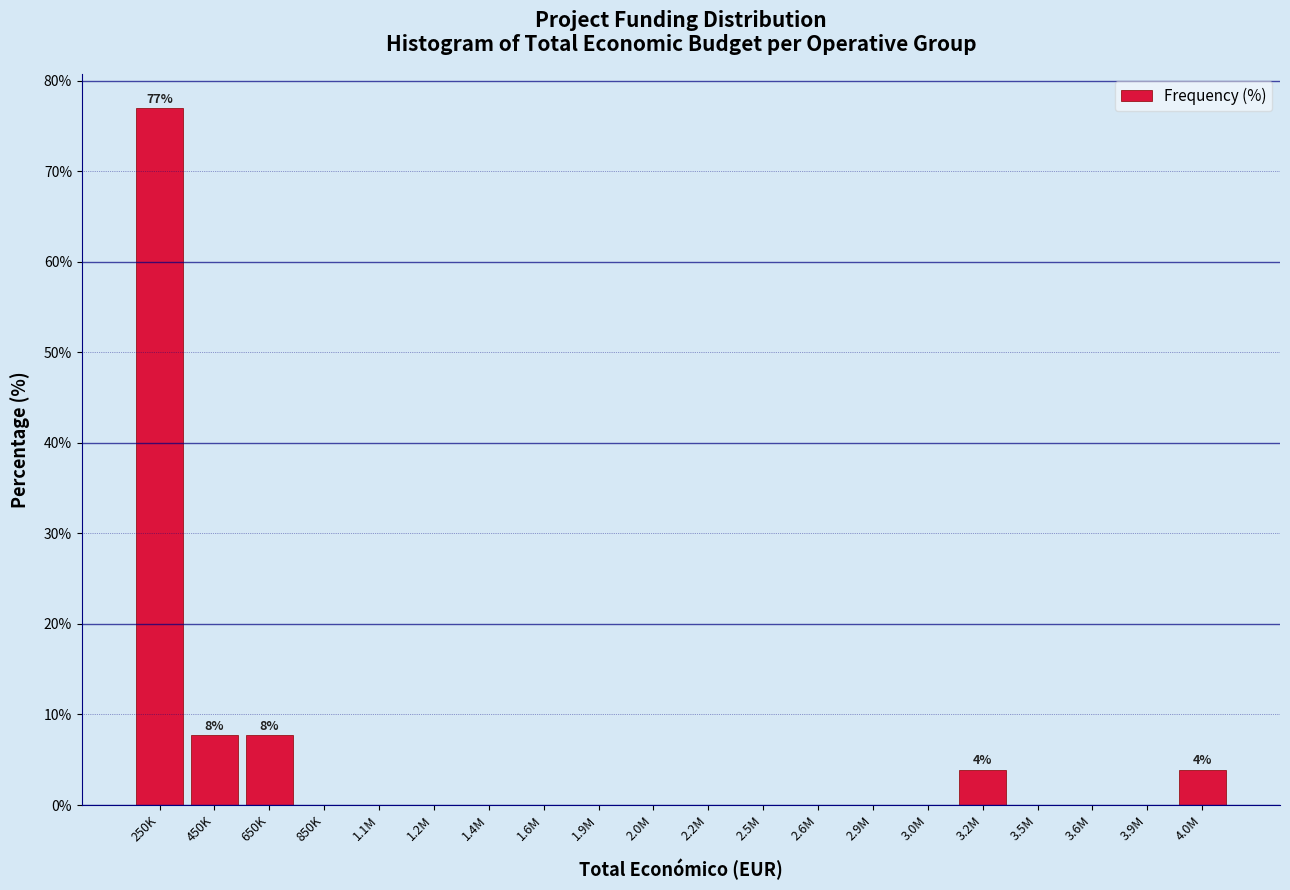

Reading left to right, transcribe all the data shown in this chart.

250K=76.9	450K=7.7	650K=7.7	850K=0.0	1.1M=0.0	1.2M=0.0	1.4M=0.0	1.6M=0.0	1.9M=0.0	2.0M=0.0	2.2M=0.0	2.5M=0.0	2.6M=0.0	2.9M=0.0	3.0M=0.0	3.2M=3.8	3.5M=0.0	3.6M=0.0	3.9M=0.0	4.0M=3.8